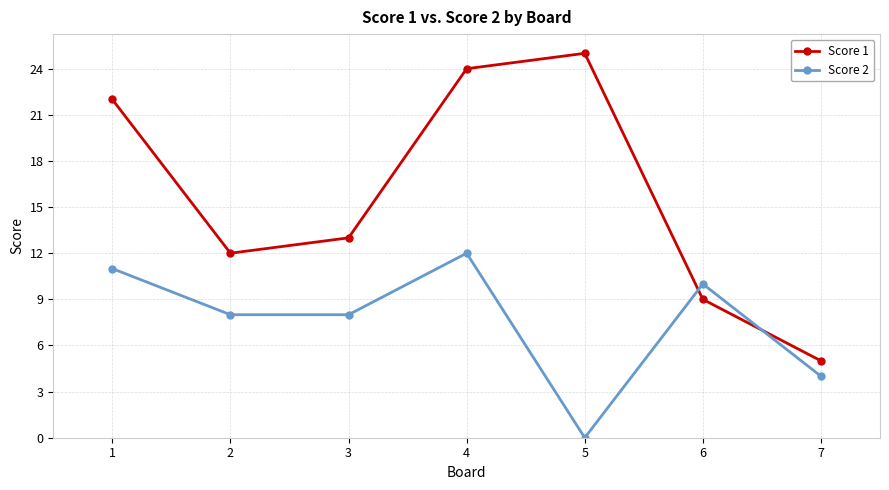

Reading left to right, list all the values displayed in this chart.

Score 1: 22	12	13	24	25	9	5
Score 2: 11	8	8	12	0	10	4